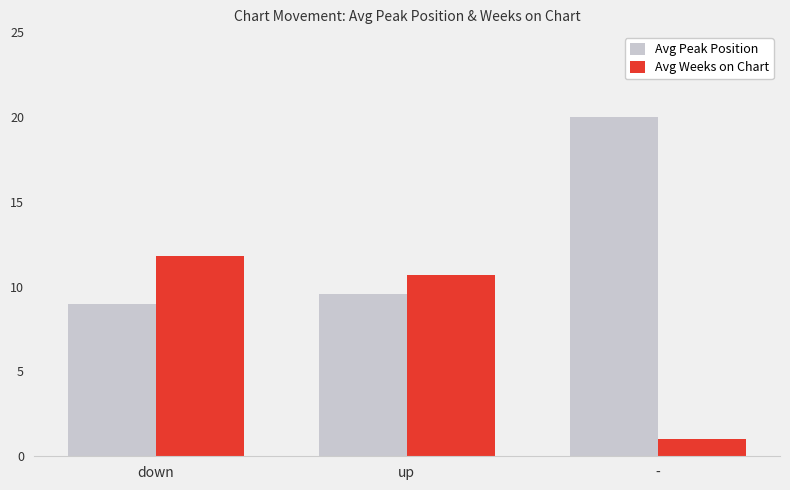

The Avg Weeks on Chart series shows 1.0 at -. True or false?

True